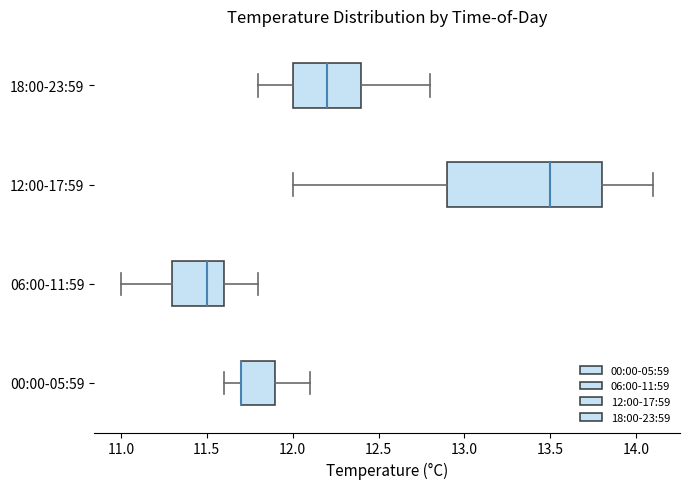

Reading bottom to top, read every box against the x-axis: the position of its median line, the range the box covers, and the ends of its whiskers. The values are not printed on the chart, so give them approximately, as read against the axis.

00:00-05:59: median 11.7 (drawn on the box's left edge), box 11.7 to 11.9, whiskers 11.6 to 12.1
06:00-11:59: median 11.5, box 11.3 to 11.6, whiskers 11.0 to 11.8
12:00-17:59: median 13.5, box 12.9 to 13.8, whiskers 12.0 to 14.1
18:00-23:59: median 12.2, box 12.0 to 12.4, whiskers 11.8 to 12.8